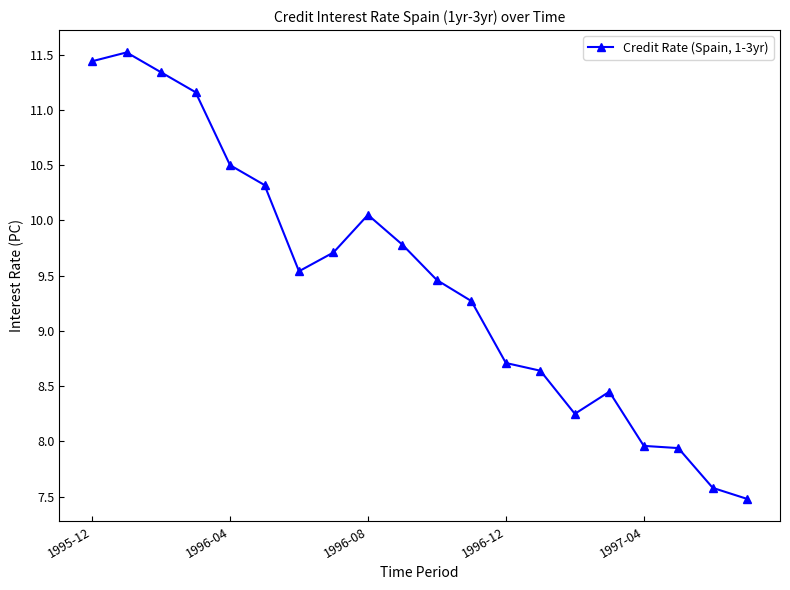

What is the sum of all values?

189.1